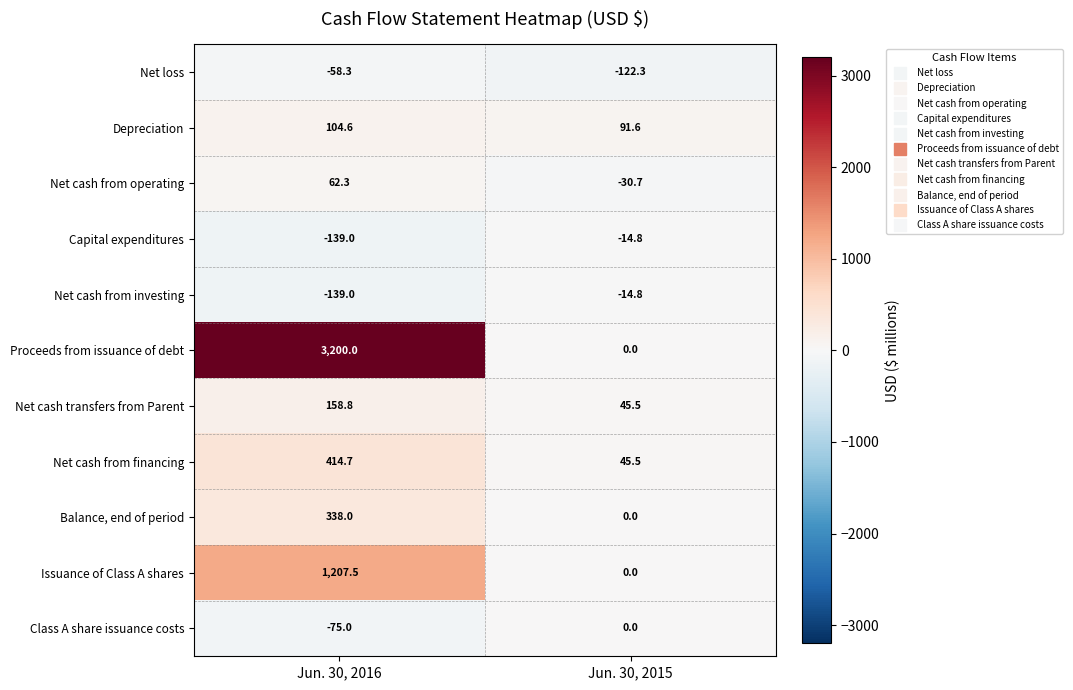

Where is Net loss nearest to the value -90?

Jun. 30, 2016